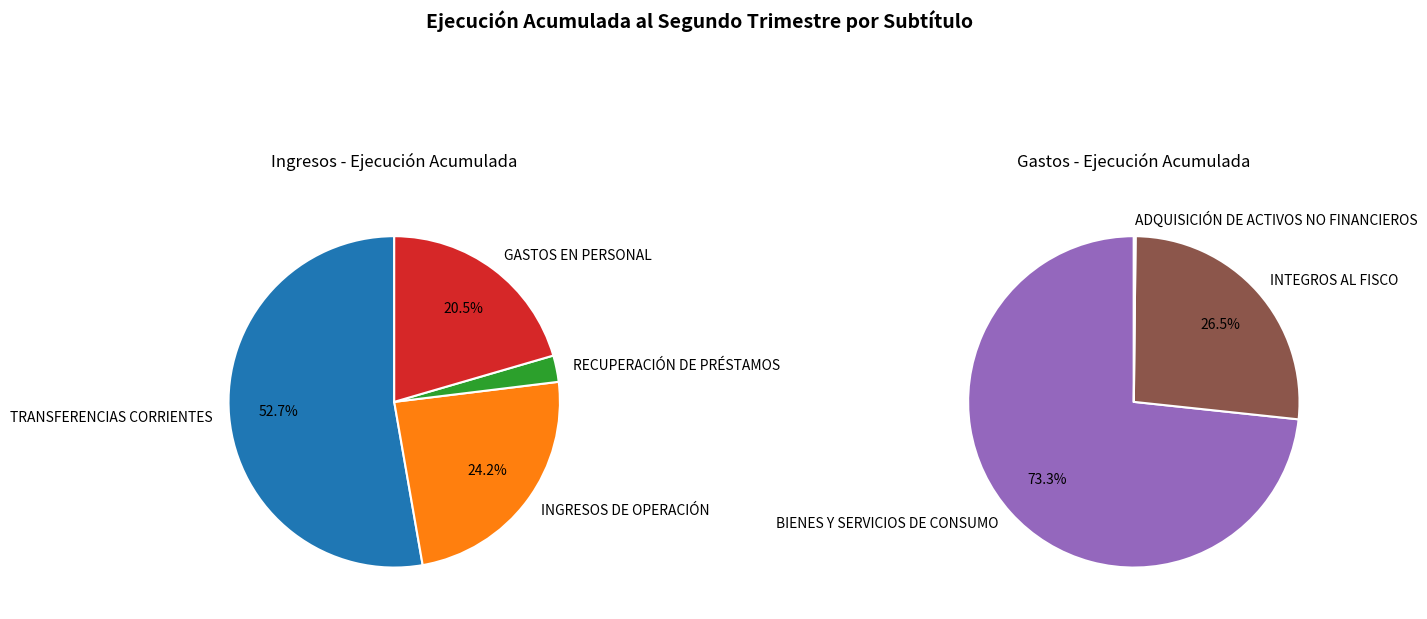

How much of the chart is everything except RECUPERACIÓN DE PRÉSTAMOS?

97.8%